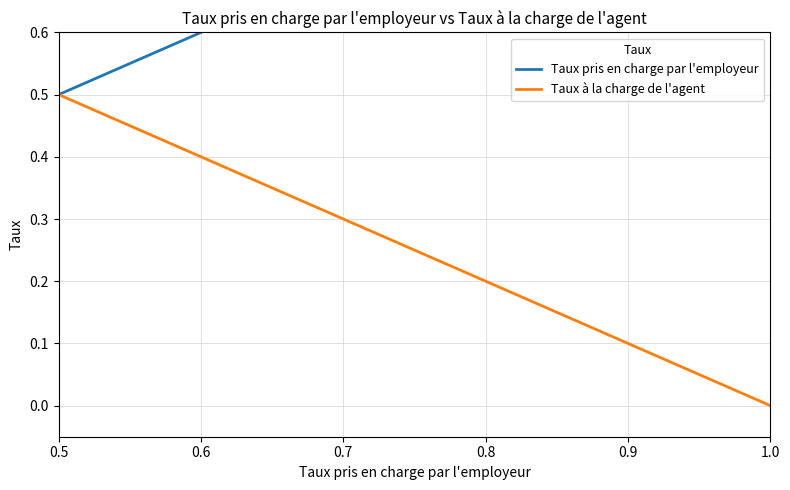

What is the sum of all Taux pris en charge par l'employeur values?

4.5